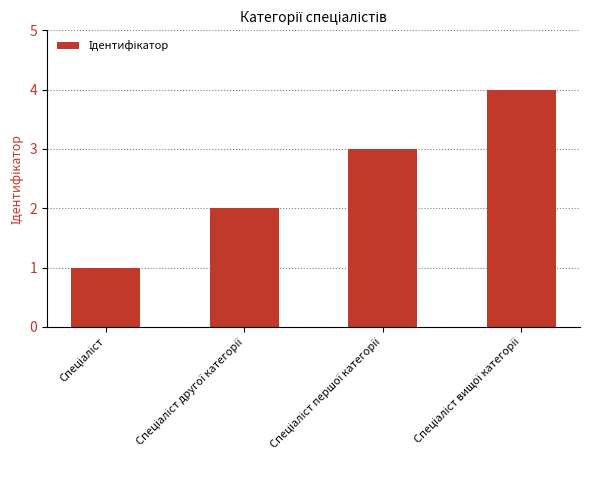

What is the value of the 4th bar from the left?

4